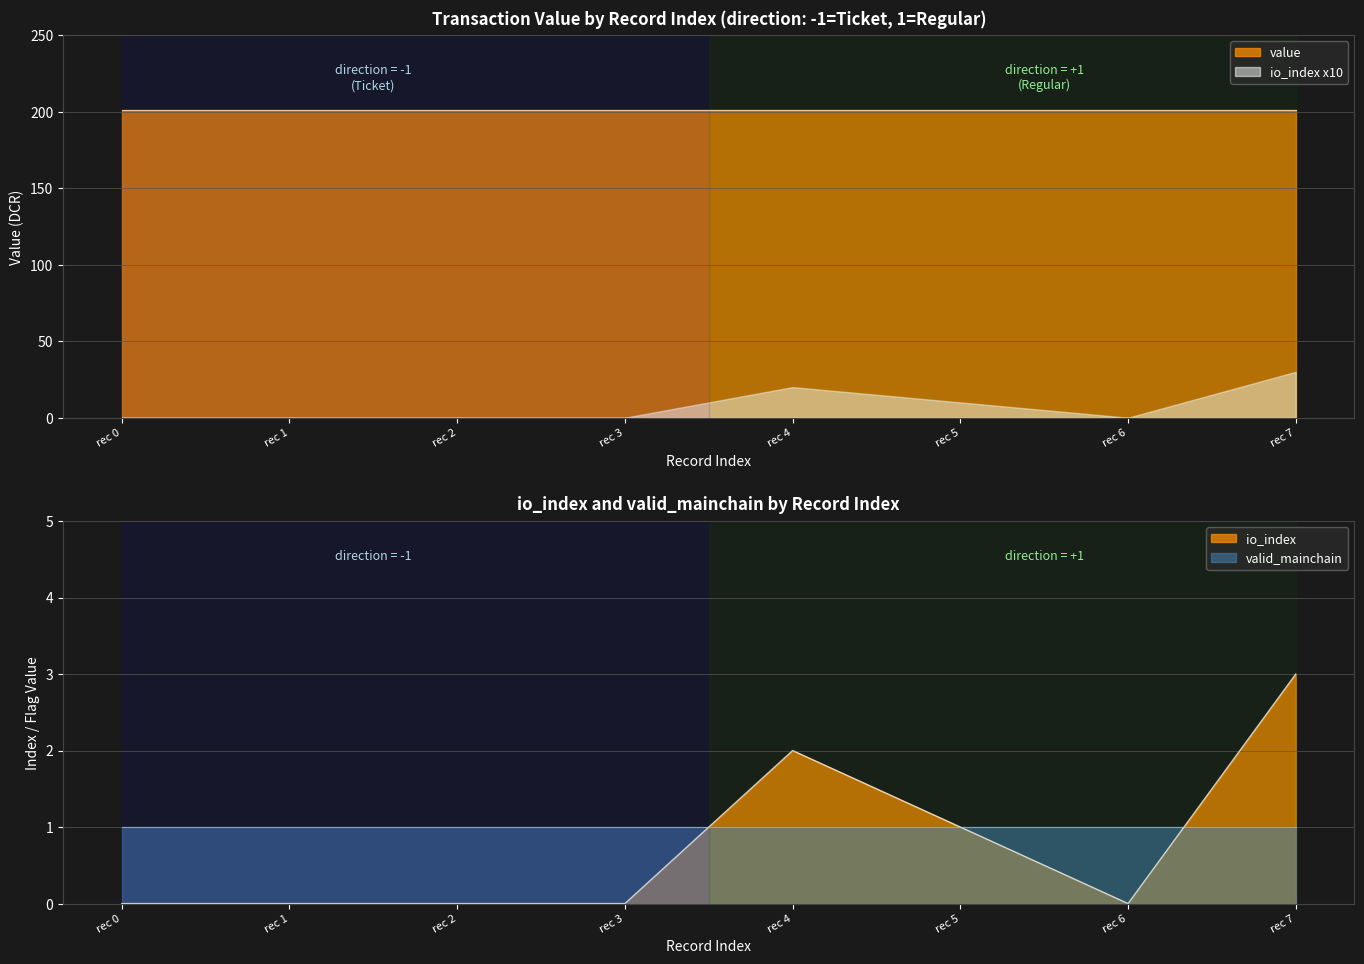

What are all the series names shown in the legend?

io_index, value, valid_mainchain